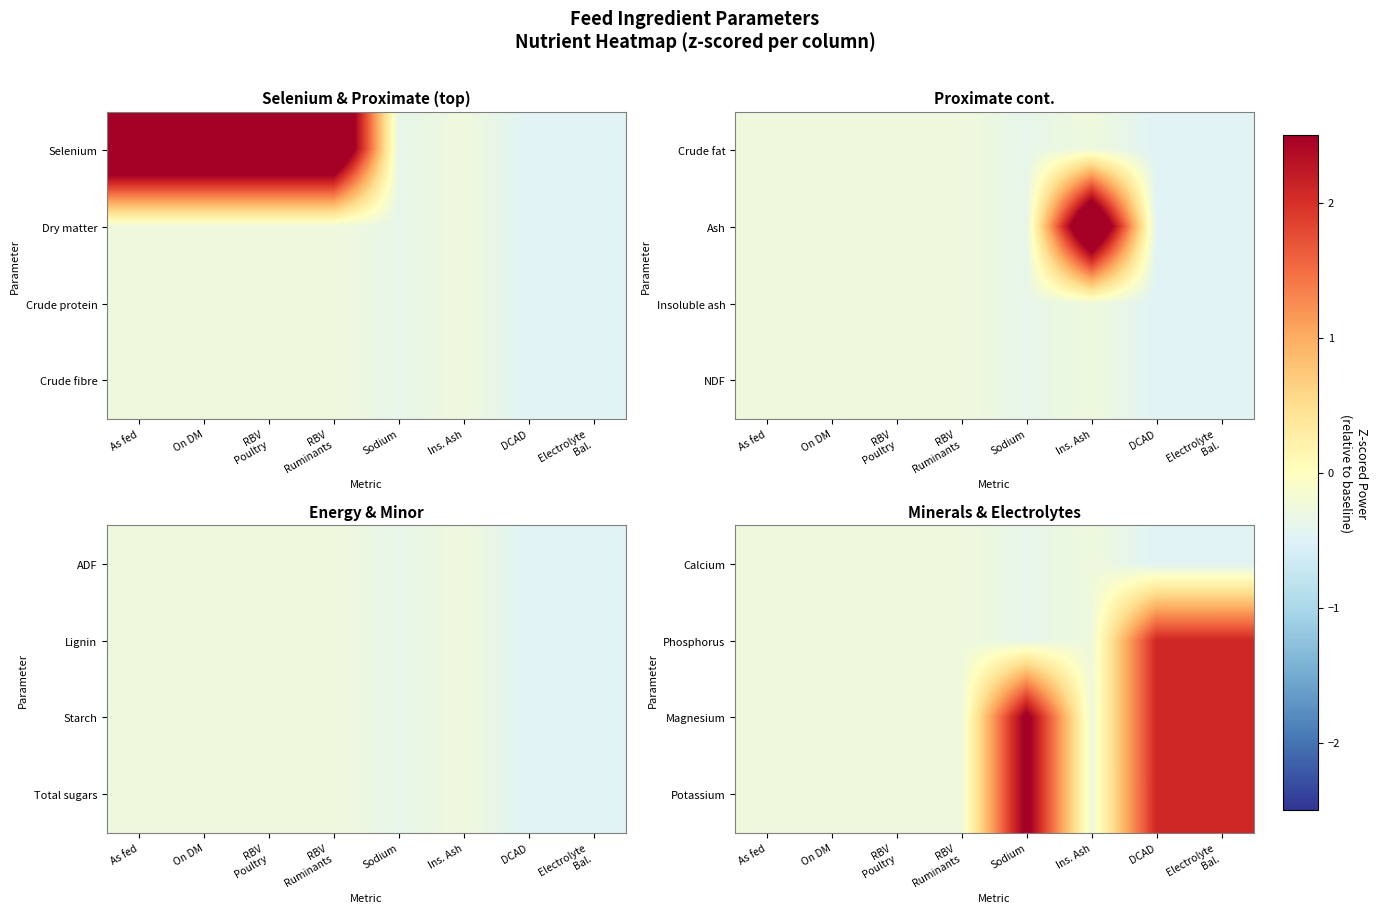

Read the Magnesium value at DCAD.

2.1